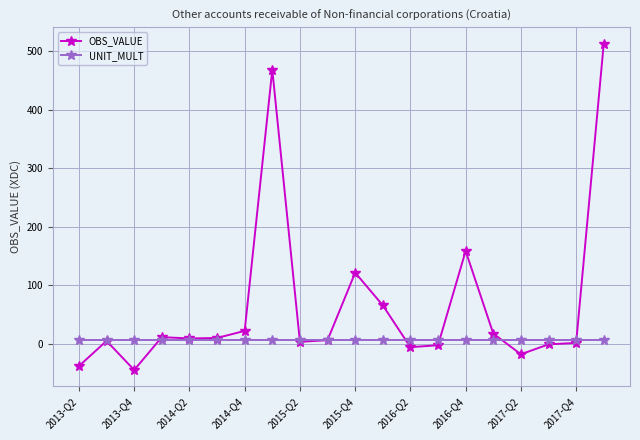

Which series has the largest total across all categories?

OBS_VALUE